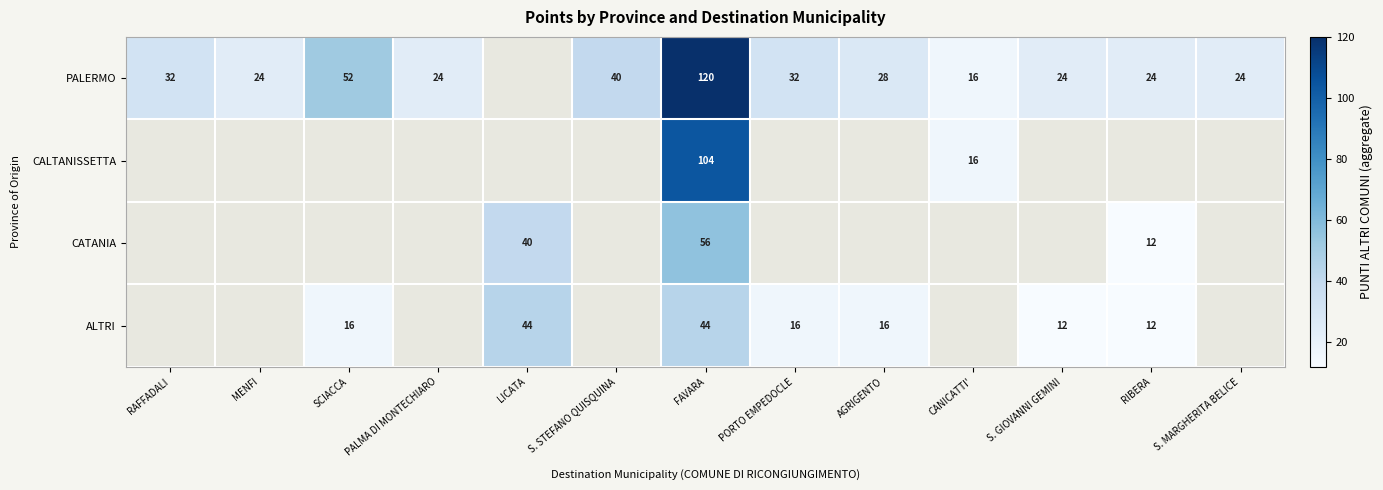

What is the difference between the highest and lowest values at FAVARA?

76